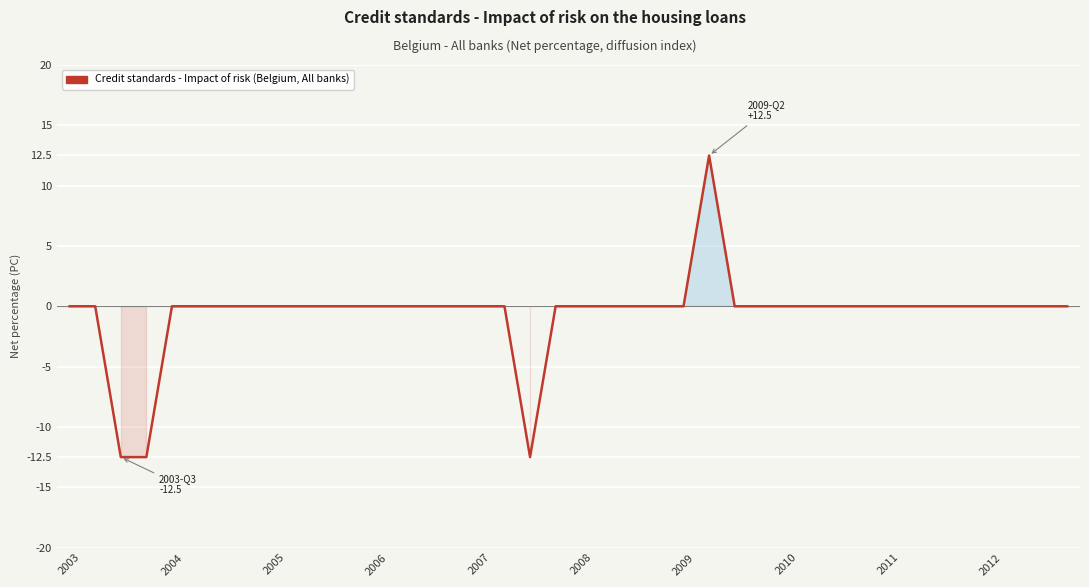

What is the smallest value displayed?

-12.5